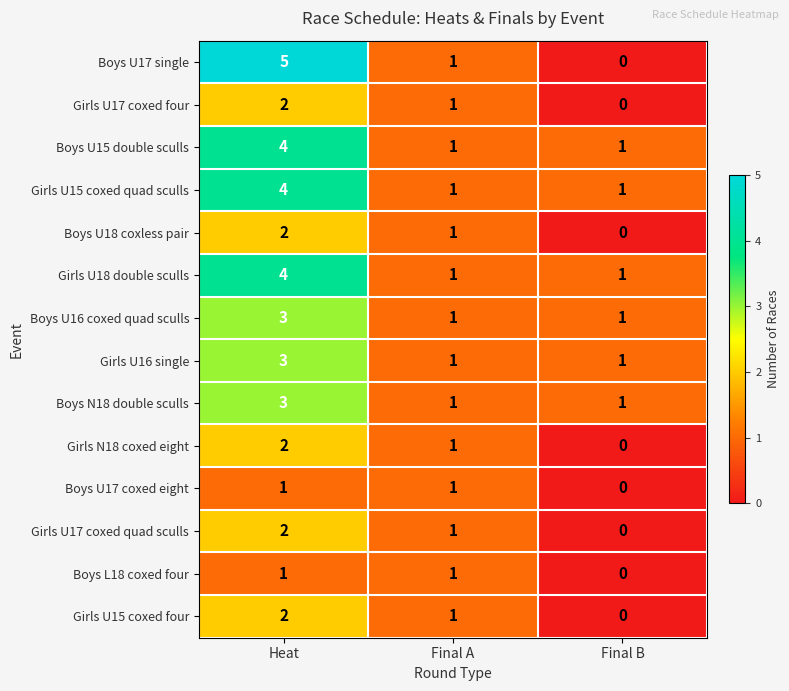

At how many categories does at least one series exceed 0?

3